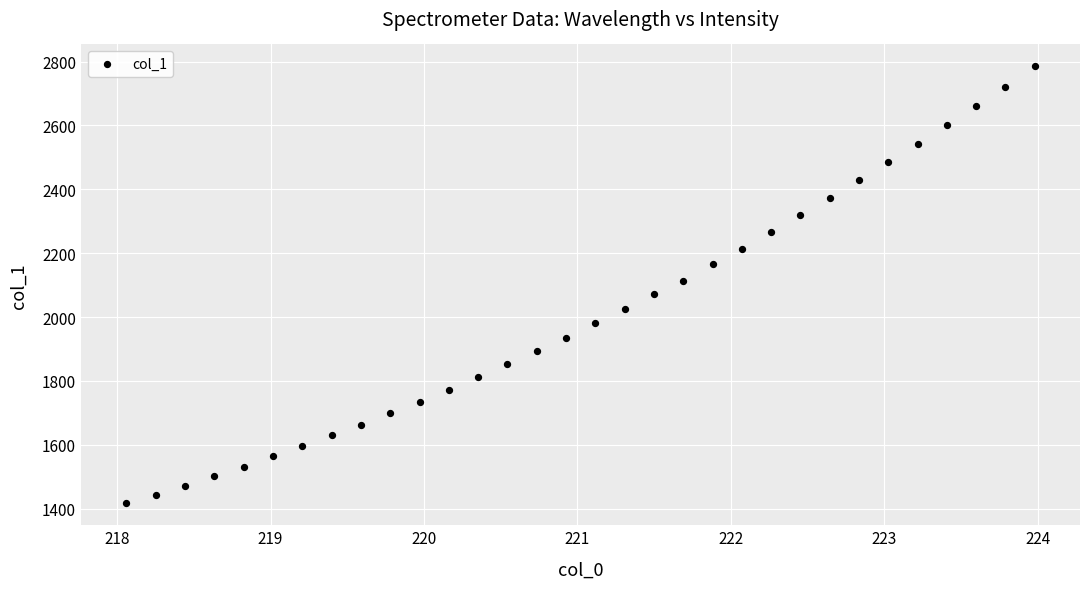

What is the range of Y values (max minus min)?

1369.2